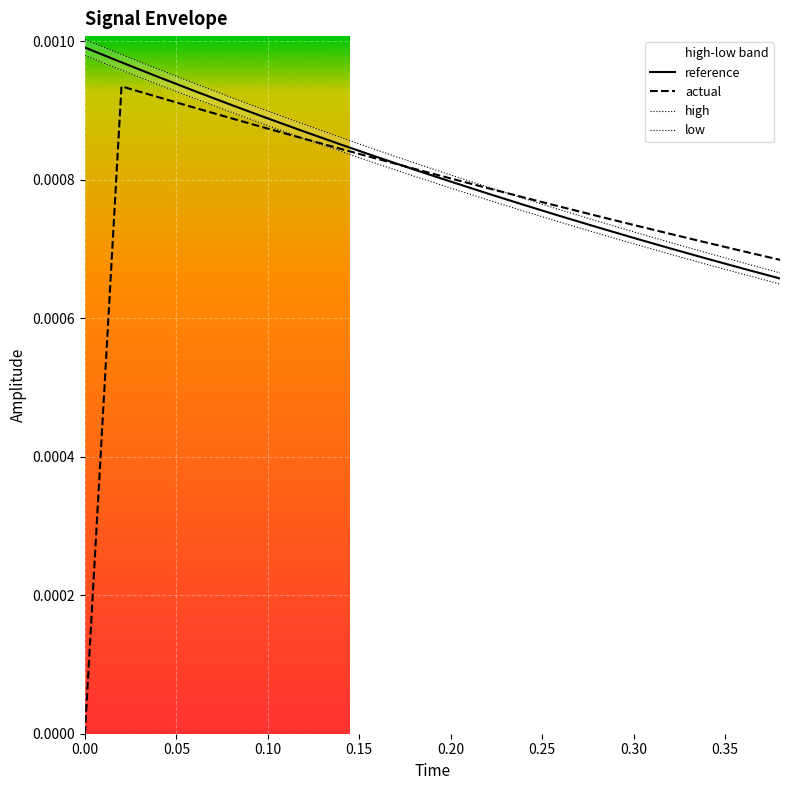

Is this an area chart (filled region under the line)?

No